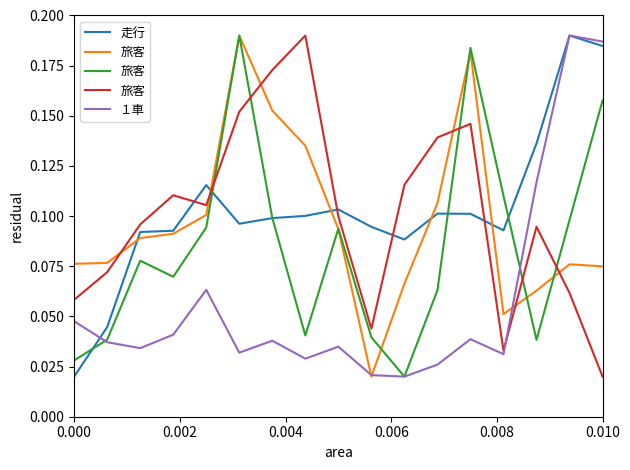

How many lines are shown in the chart?

5